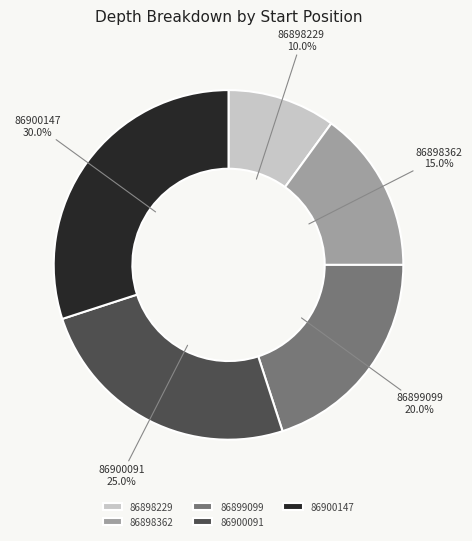

To the nearest percent, what percentage of the pie is 86900147?

30%